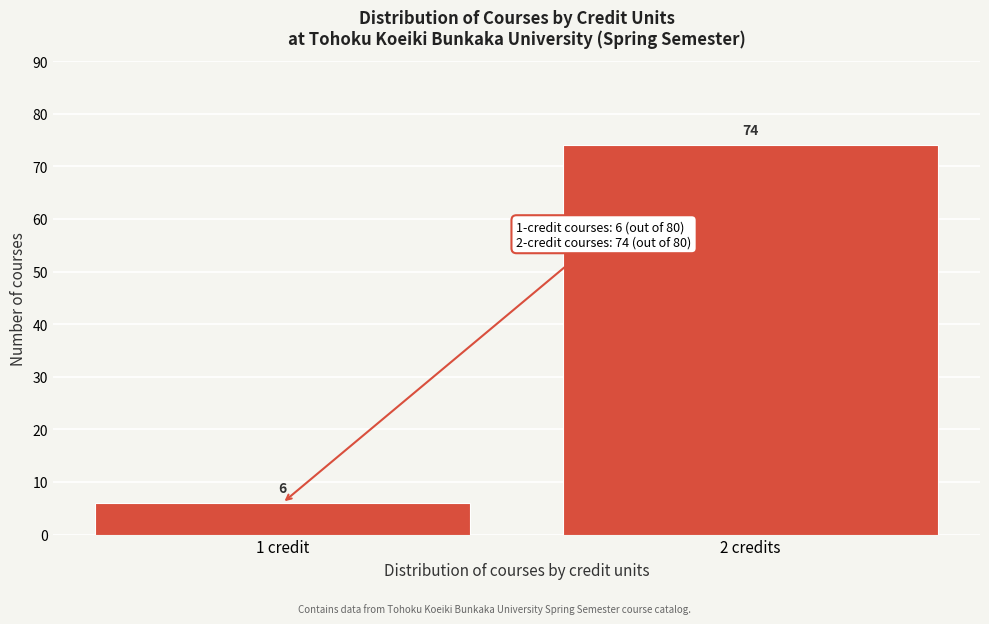

Reading left to right, list all the values displayed in this chart.

6	74